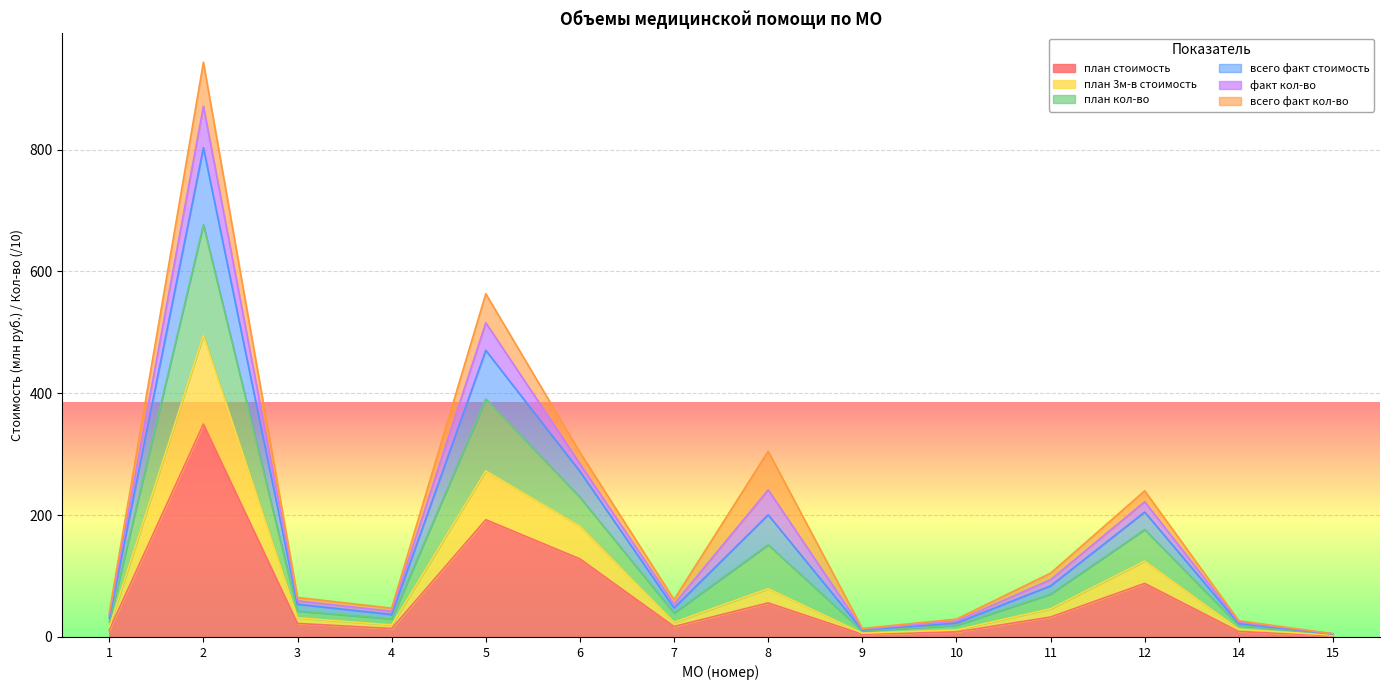

What is the difference between the план 3м-в стоимость values at 14 and 6?

169.1